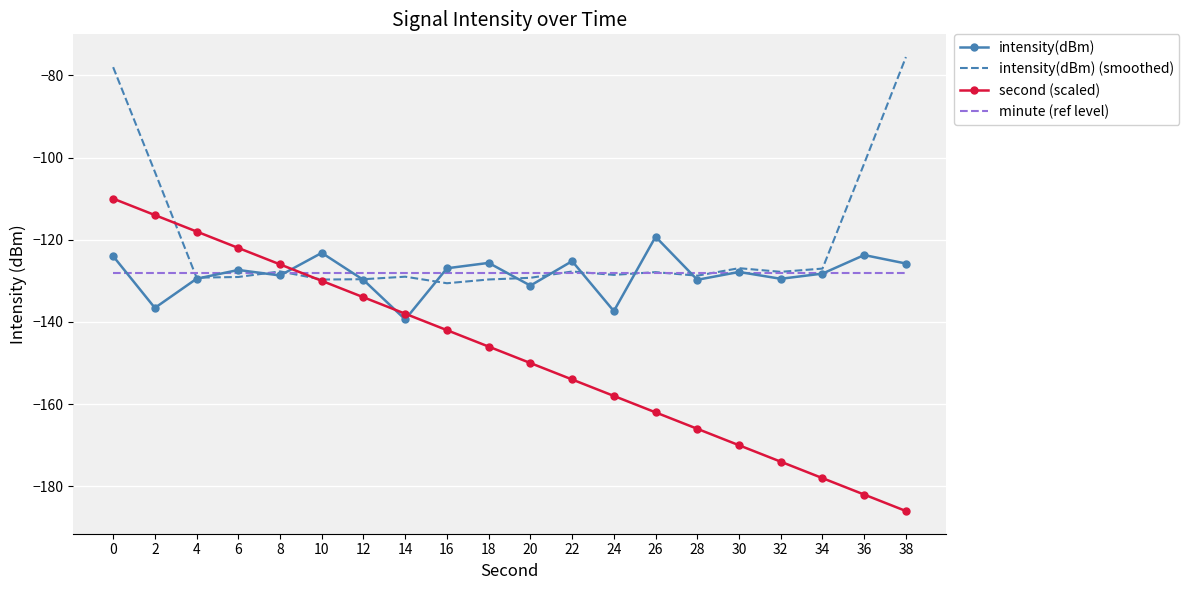

List the series in order of their peak value, lowest first.

minute (ref level), intensity(dBm), second (scaled), intensity(dBm) (smoothed)